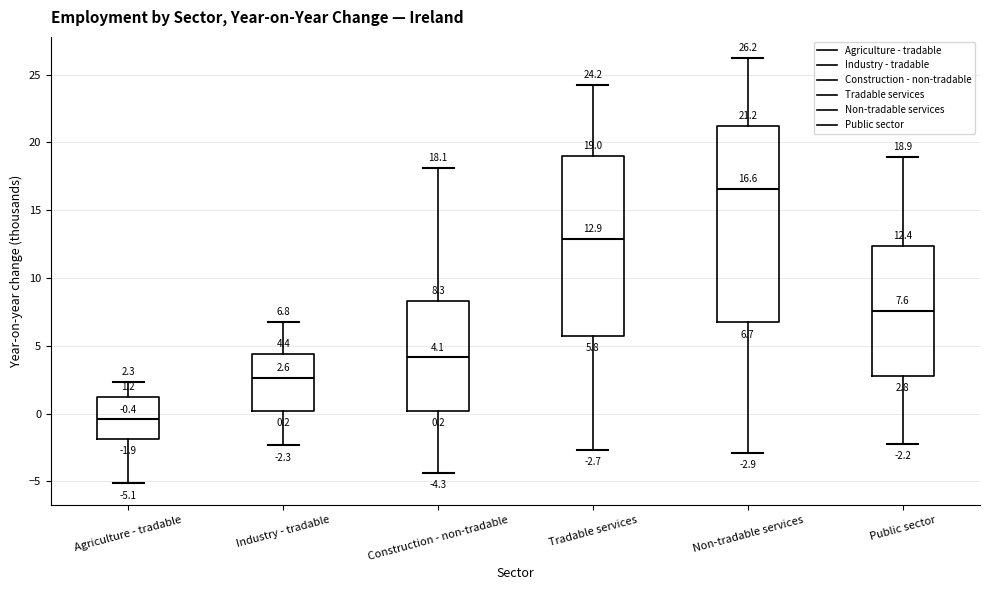

Which box is the tallest, from its lower edge to its upper edge?

Non-tradable services